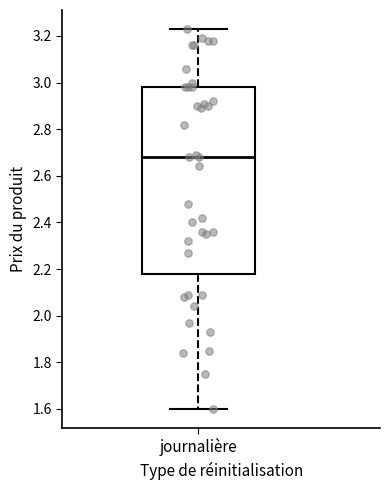

Where does the median line of the box for journalière sit on the y-axis? The values are not printed on the chart, so give them approximately, as read against the axis.

2.68